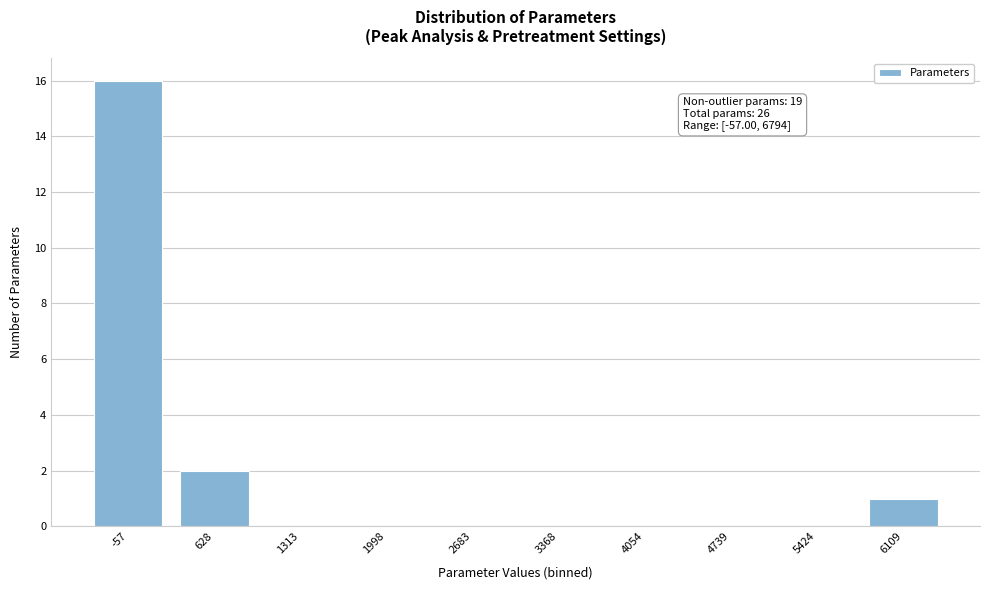

Reading left to right, what are all the values shown in this chart?

-57=16	628=2	1313=0	1998=0	2683=0	3368=0	4054=0	4739=0	5424=0	6109=1